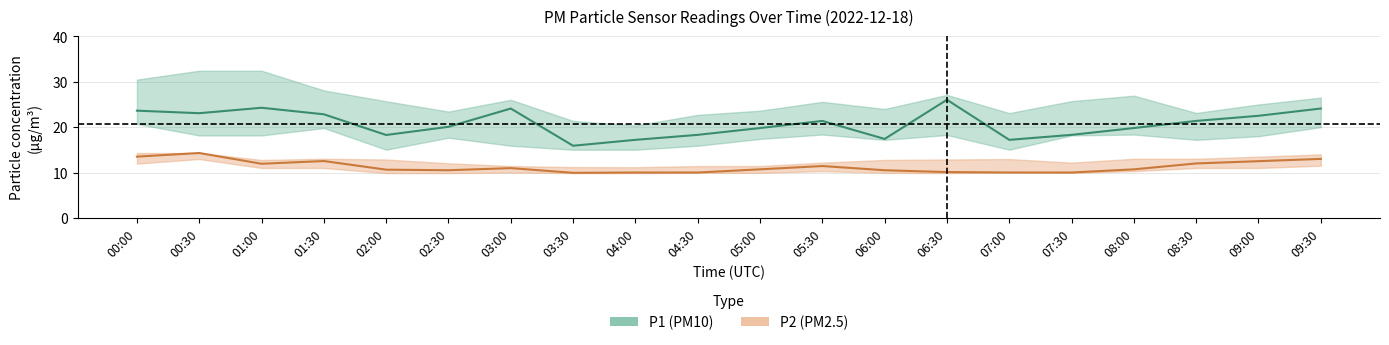

How many data points in P2 are less than 10?

1